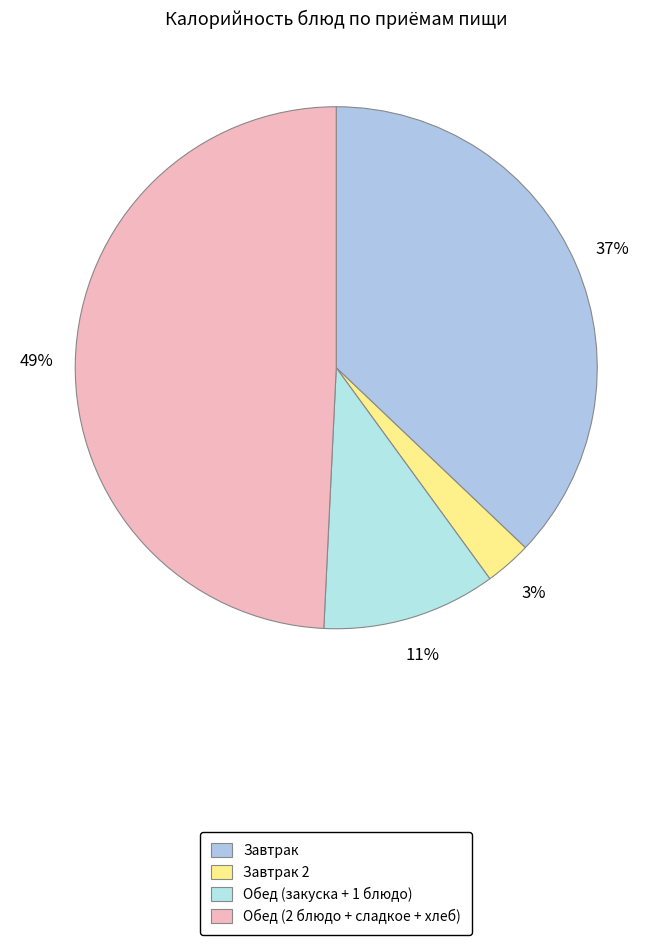

How many slices are in this pie chart?

4